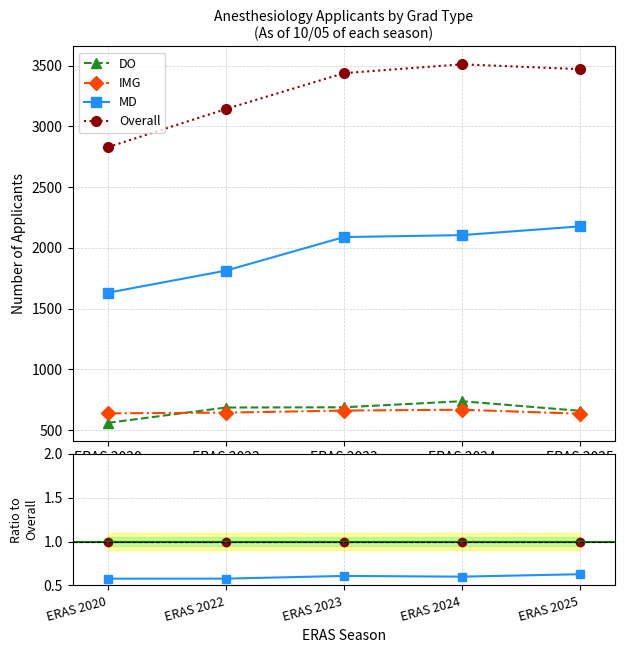

Does the chart display data point markers on the line(s)?

Yes